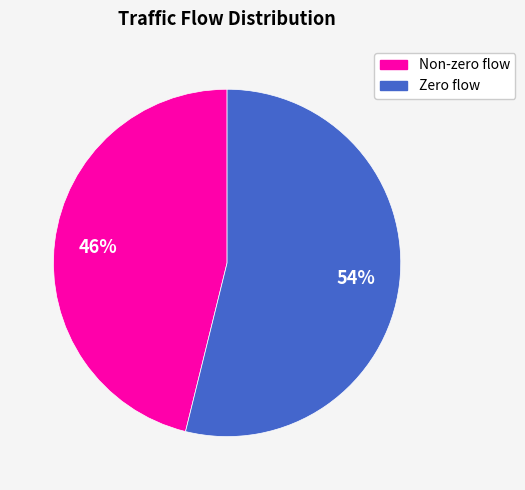

Rank the categories by value from highest to lowest.

Zero flow, Non-zero flow